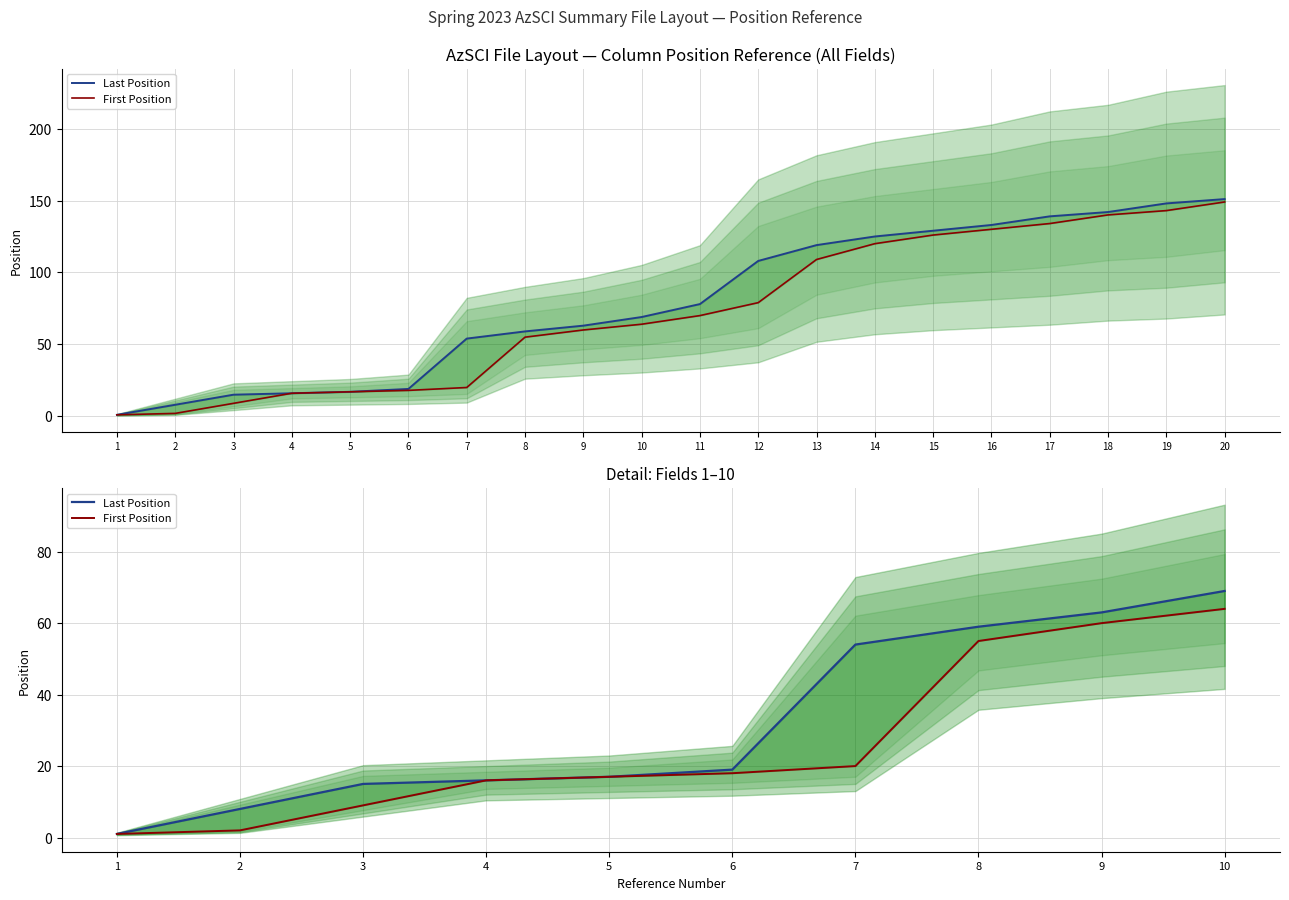

Is the value of Last Position at 2 greater than the value of First Position at 4?

No